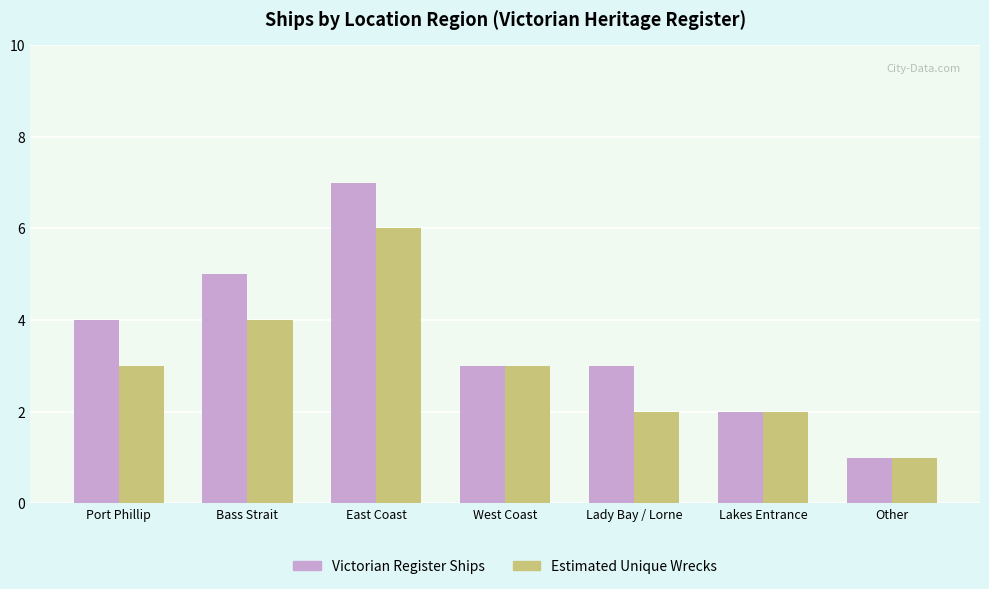

At which category does the chart reach its minimum across all series?

Other